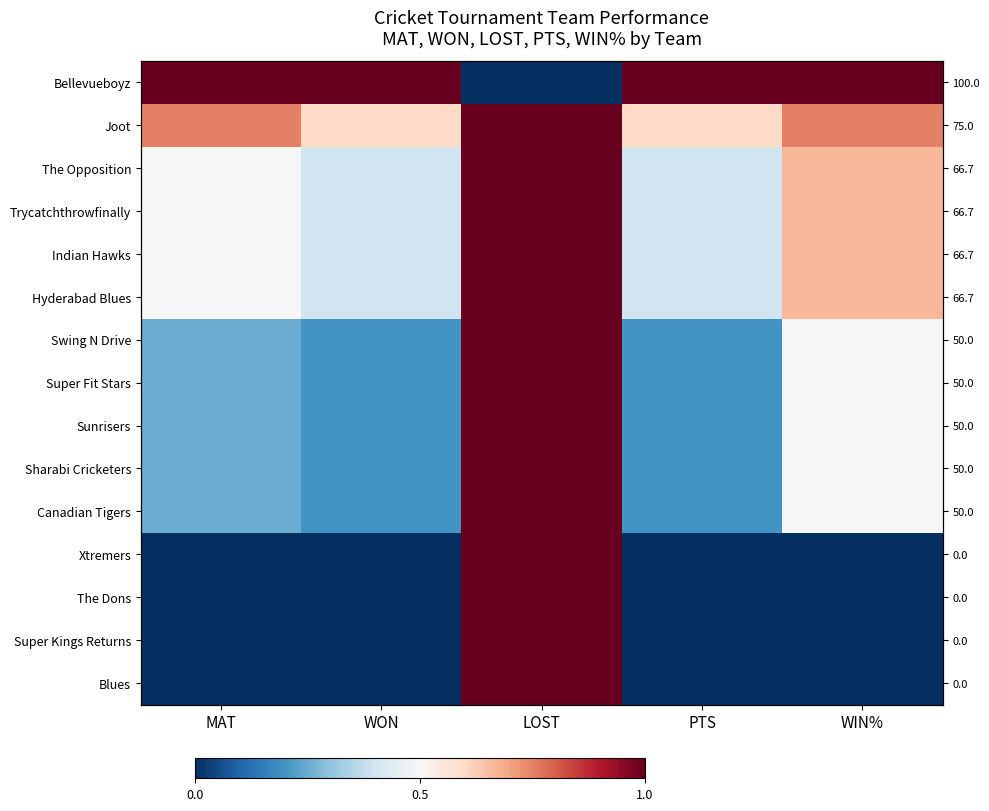

How many values in the Super Kings Returns series exceed 0?

1